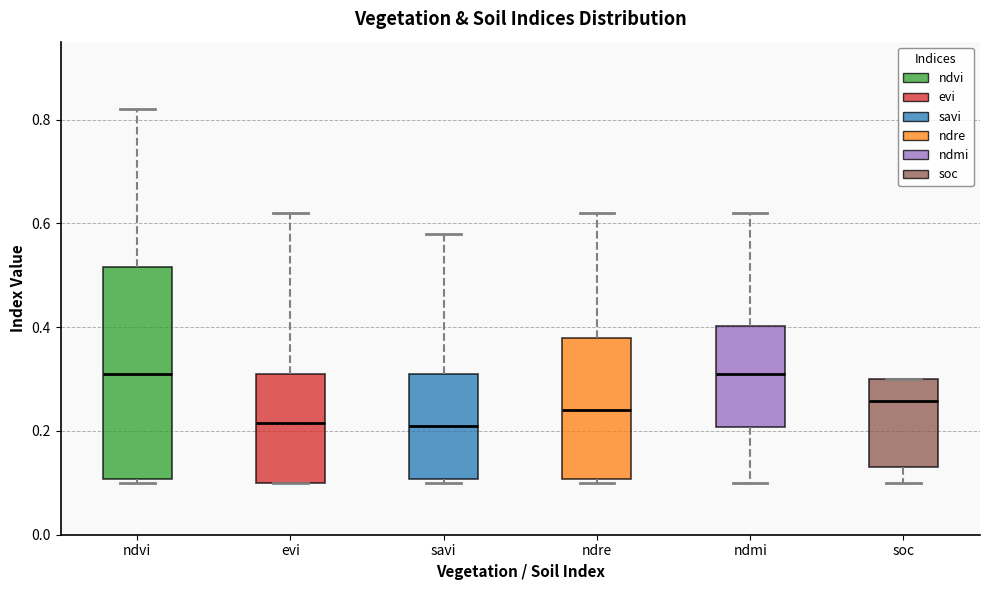

Which box is the tallest, from its lower edge to its upper edge?

ndvi